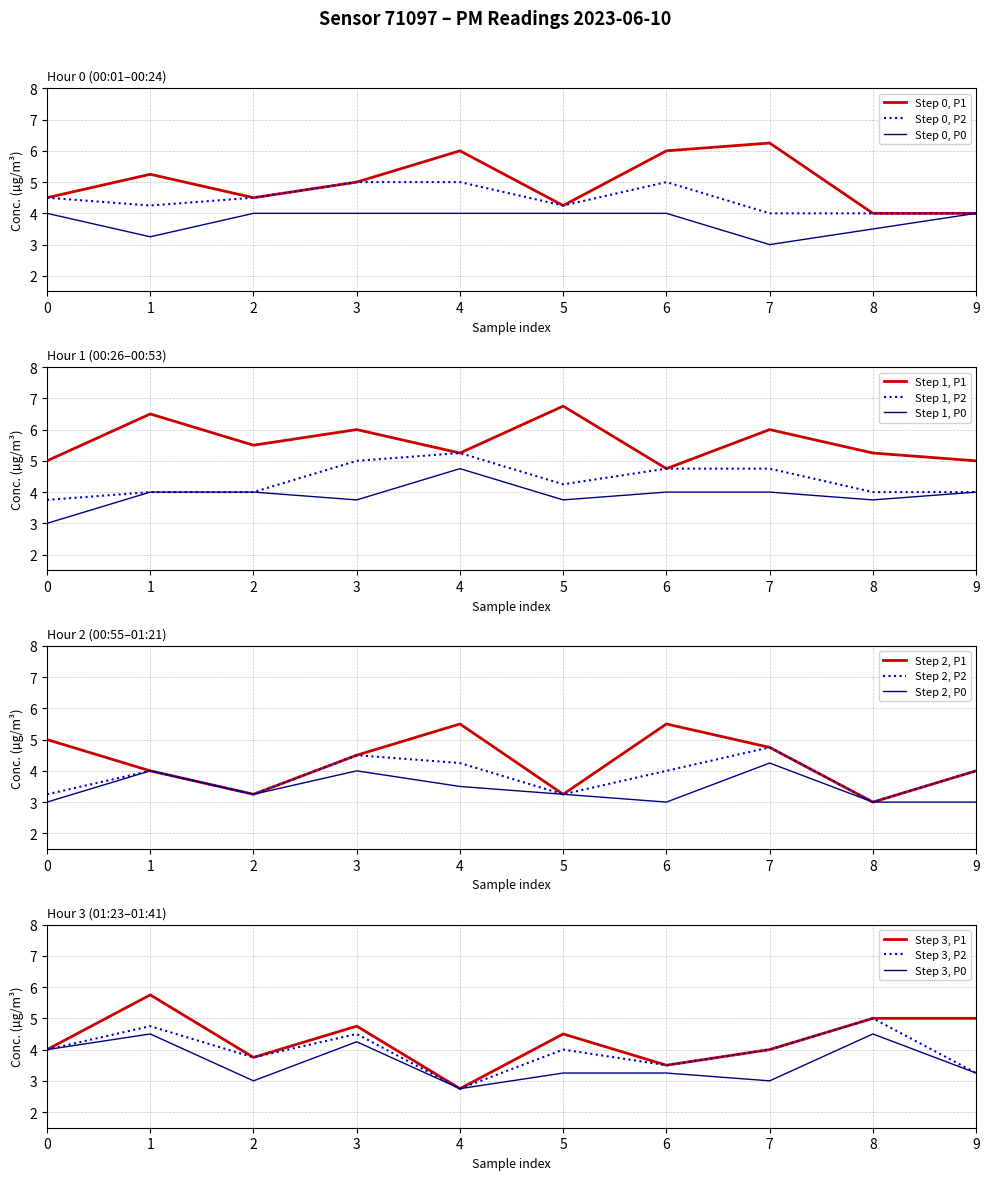

What are all the series names shown in the legend?

P1, P2, P0